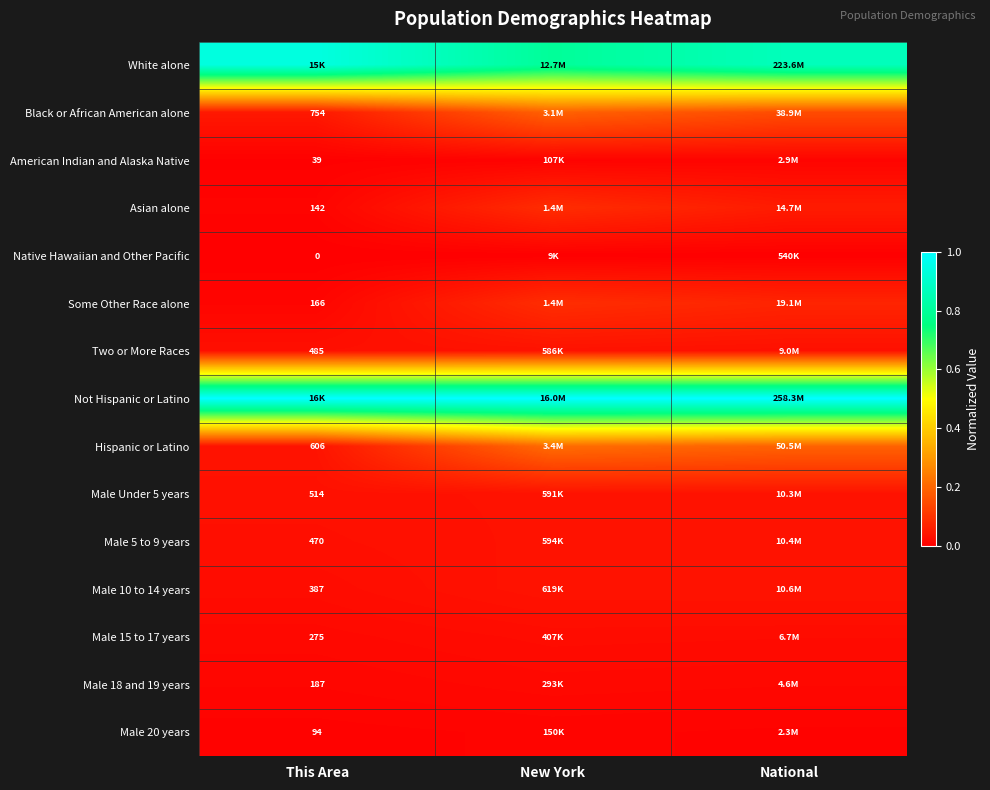

Is the value of Hispanic or Latino at This Area greater than the value of Two or More Races at This Area?

Yes